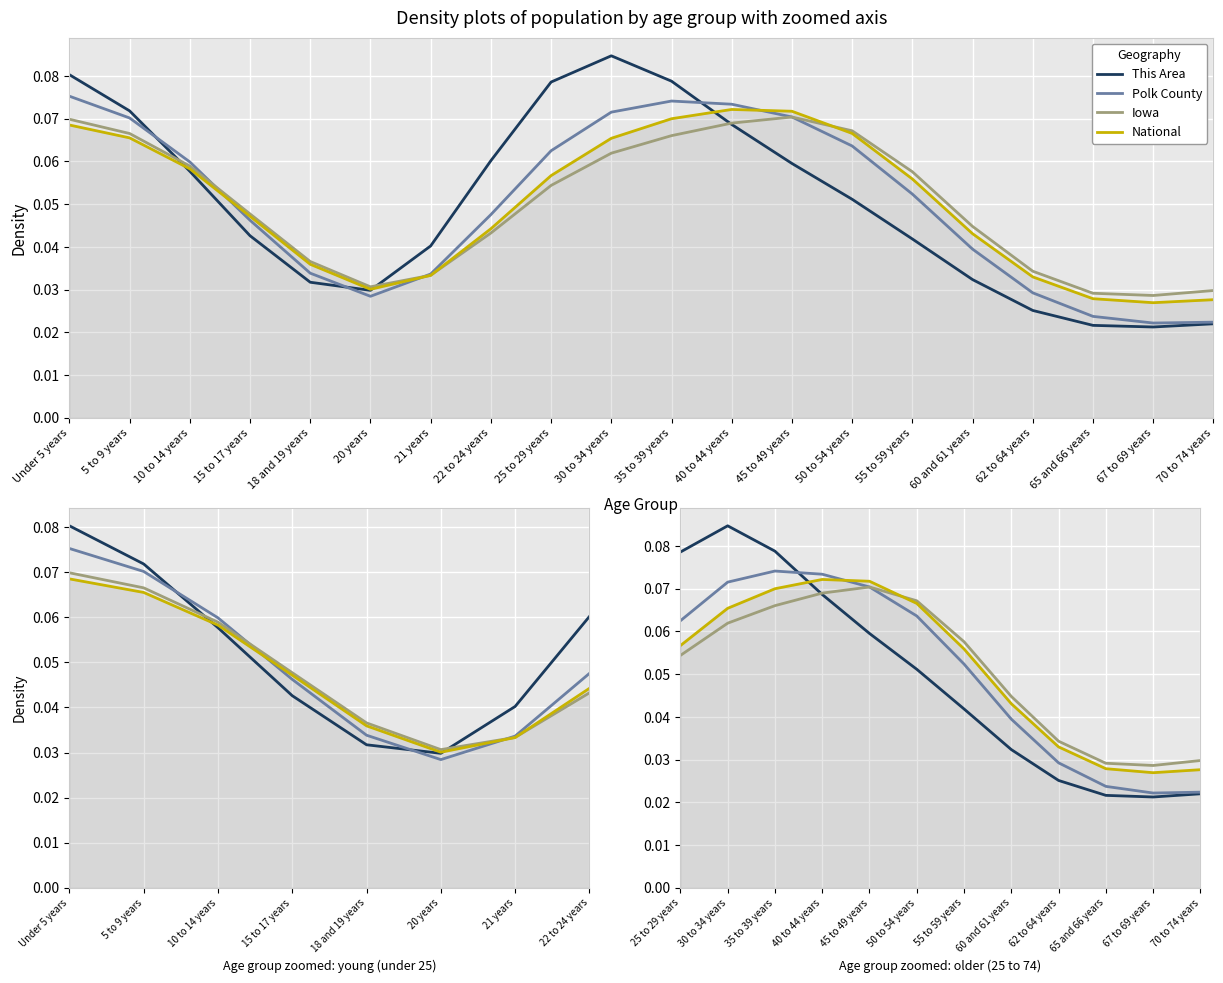

What is the value of the Polk County point at the 3rd from the left?

0.1